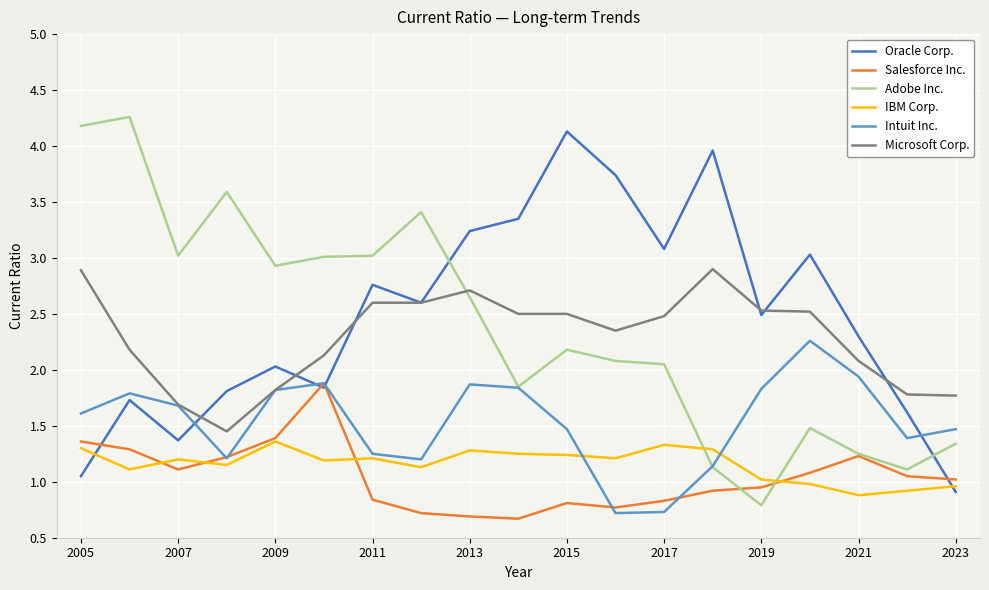

True or false: Microsoft Corp. and IBM Corp. cross at least once.

False